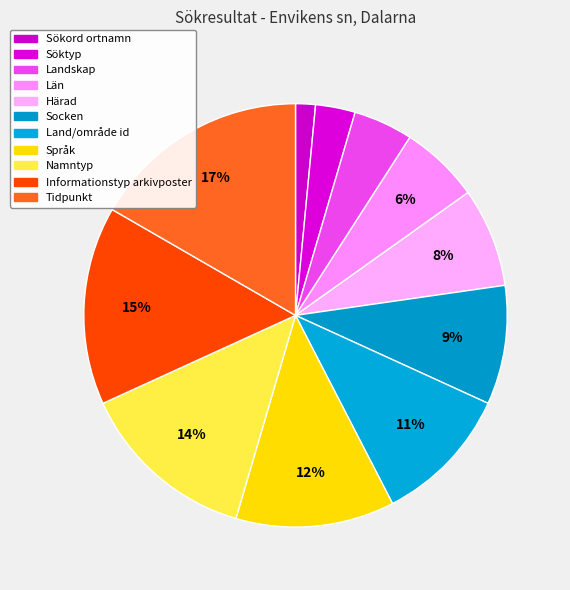

Which category has the biggest portion of the pie?

Tidpunkt